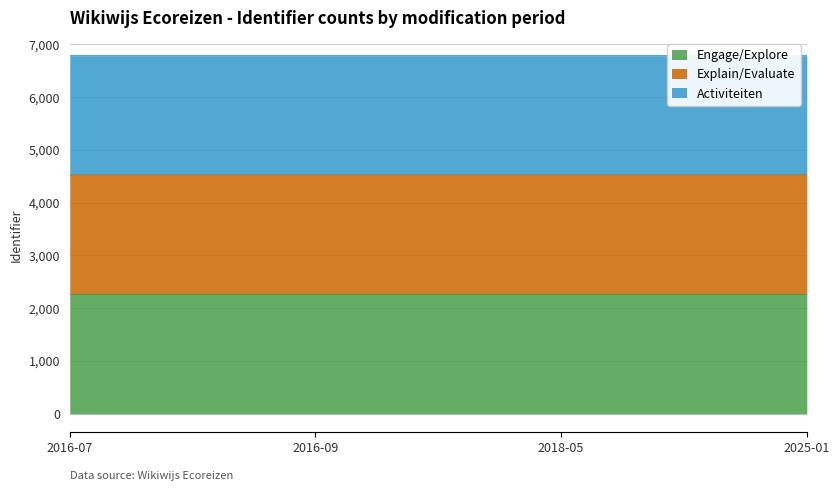

At which category does the chart reach its peak across all series?

2025-01